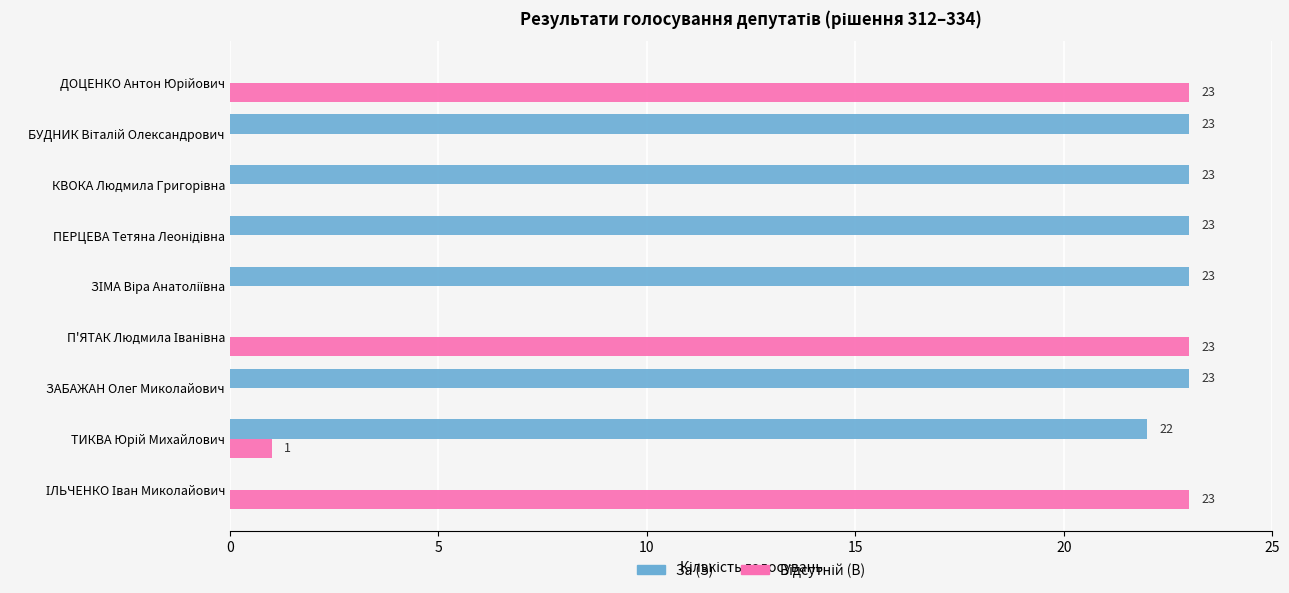

What is the maximum value shown in the chart?

23